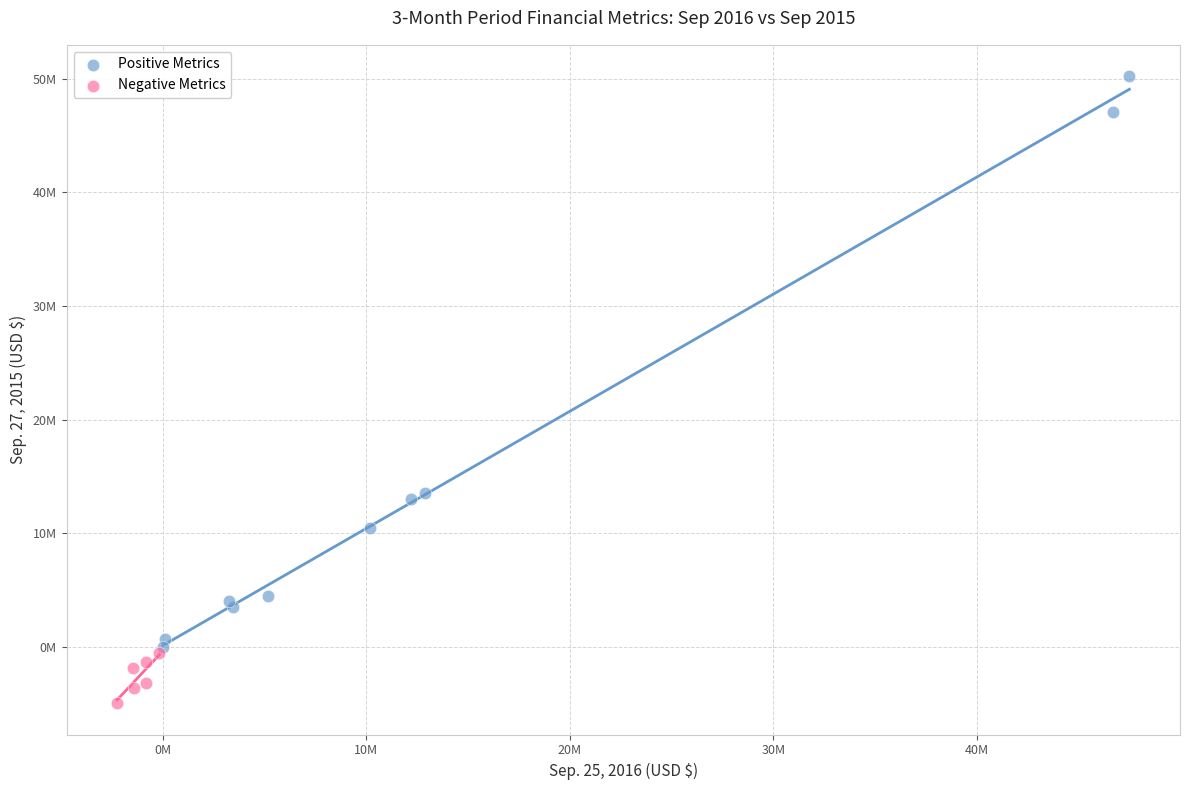

What are all the series names shown in the legend?

Positive Metrics, Negative Metrics